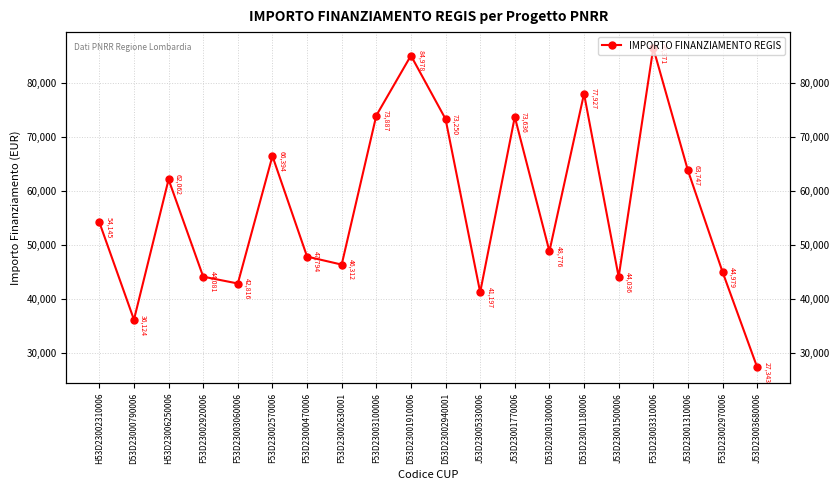

List the labels in order of value, smallest first.

J53D23003680006, D53D23000790006, J53D23005330006, F53D23003060006, J53D23001500006, F53D23002920006, F53D23002970006, F53D23002630001, F53D23000470006, D53D23001300006, H53D23002310006, H53D23006250006, J53D23001310006, F53D23002570006, D53D23002940001, J53D23001770006, F53D23003100006, D53D23001180006, D53D23001910006, F53D23003310006